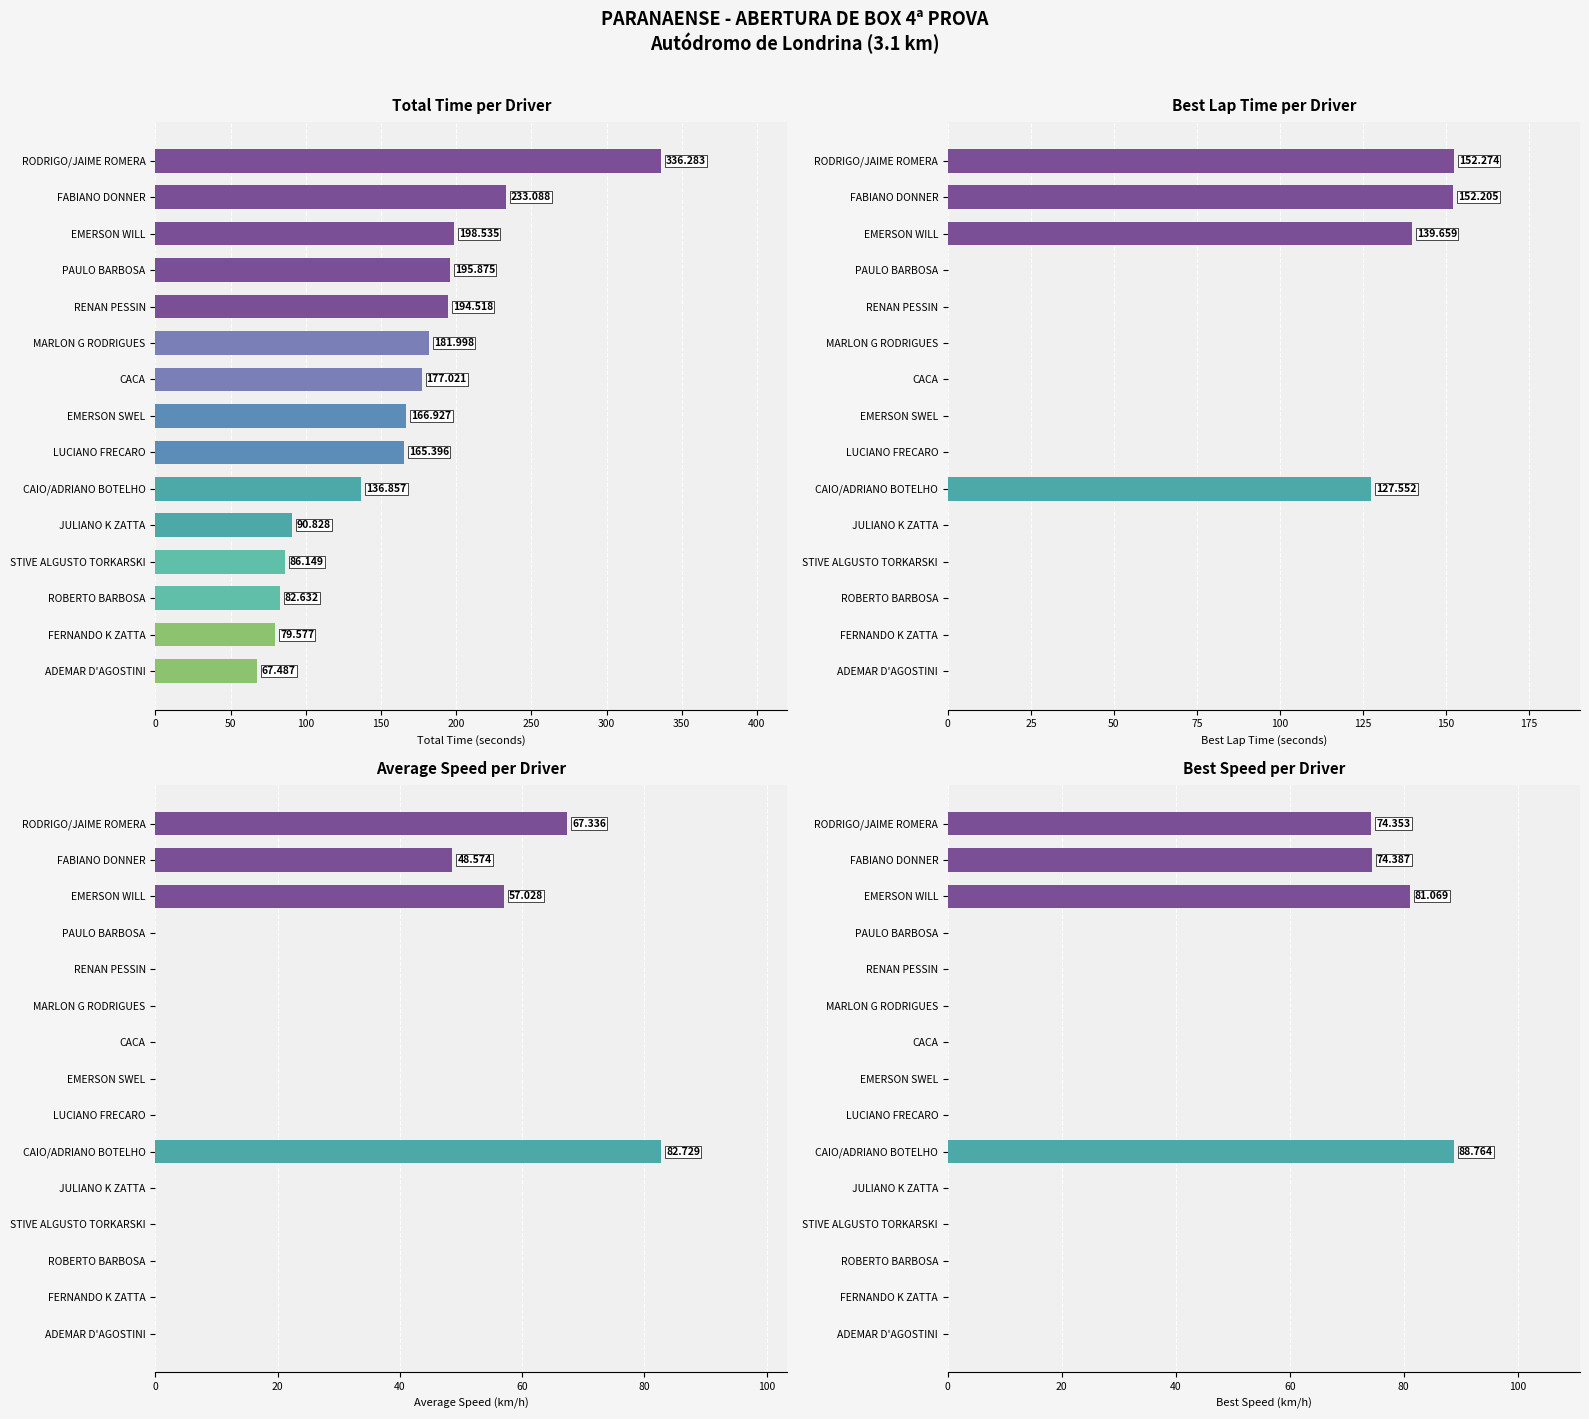

Count the number of values greater than 0.

4